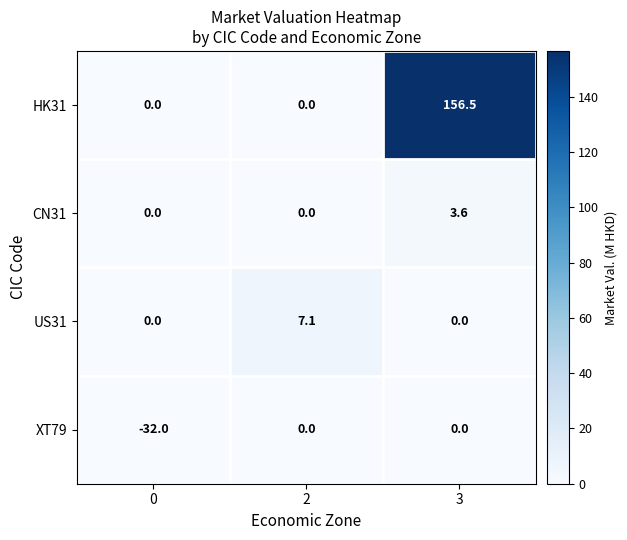

Which series has the largest range (max minus min)?

HK31